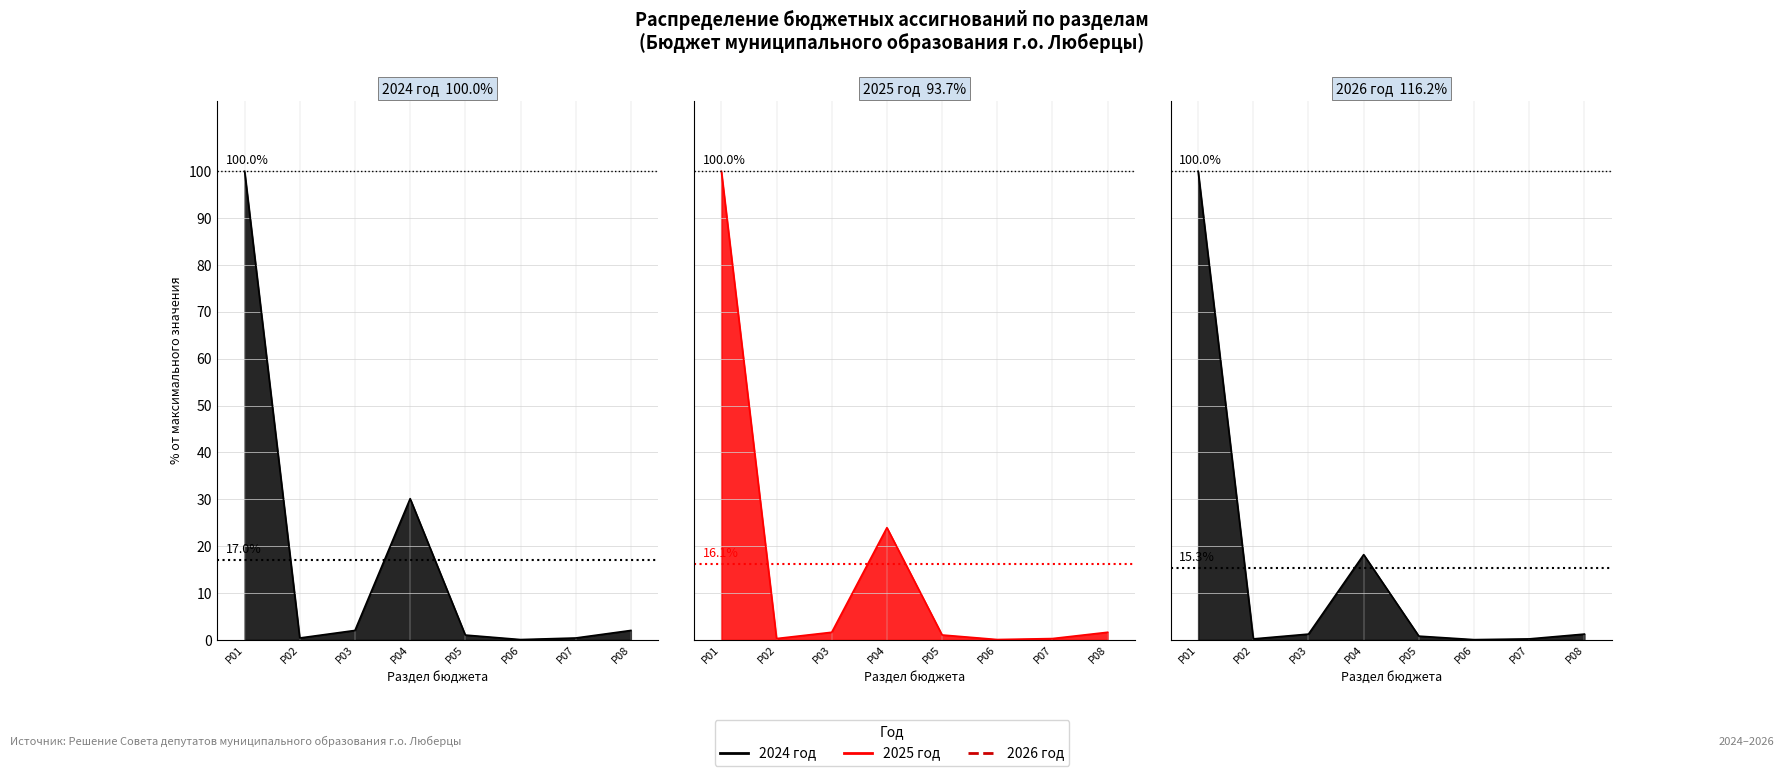

What is the total value across all series at Р08?

4.9